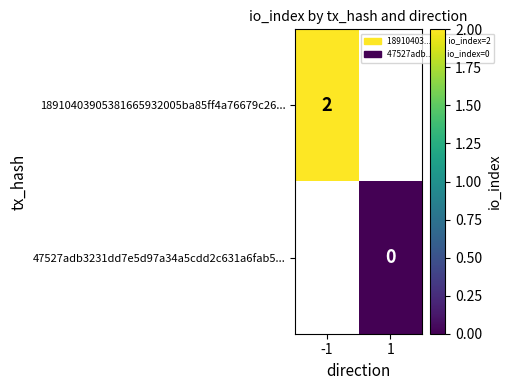

The 18910403905381665932005ba85ff4a76679c26... series shows 1 at -1. True or false?

False